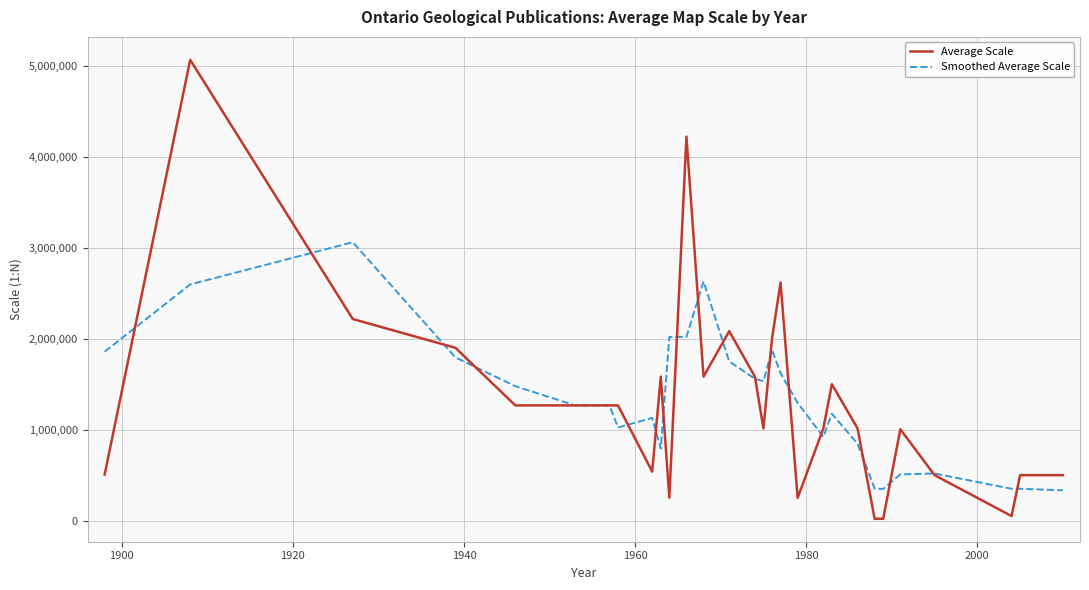

What is the minimum value for Average Scale?

20000.0